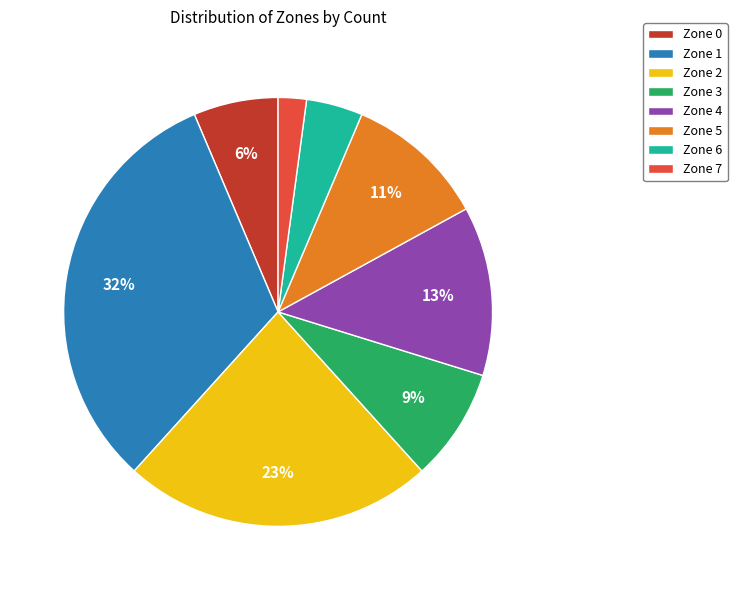

To the nearest percent, what portion does Zone 5 represent?

11%